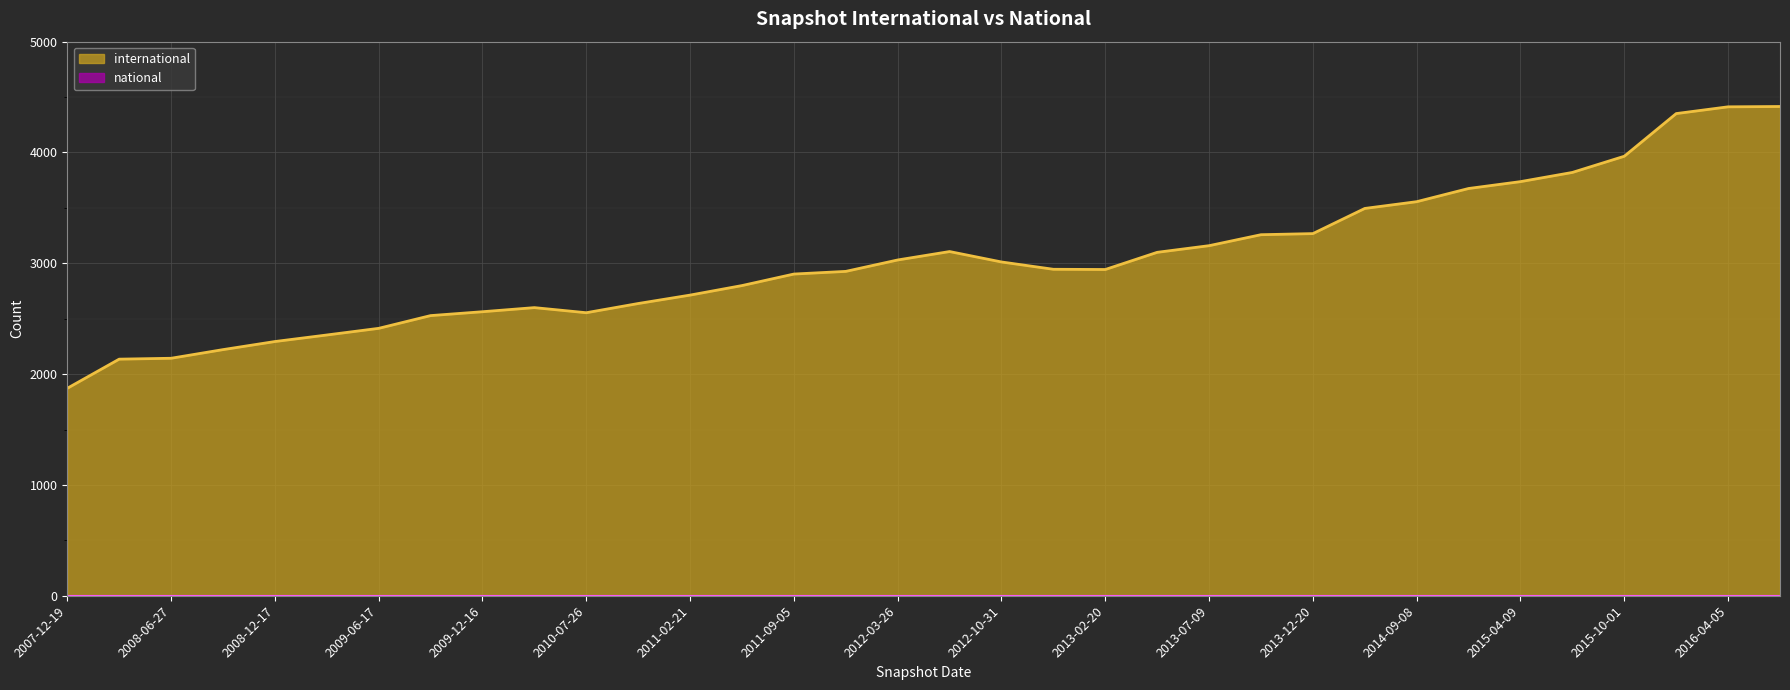

At which label is the value closest to 3143?

2013-07-09